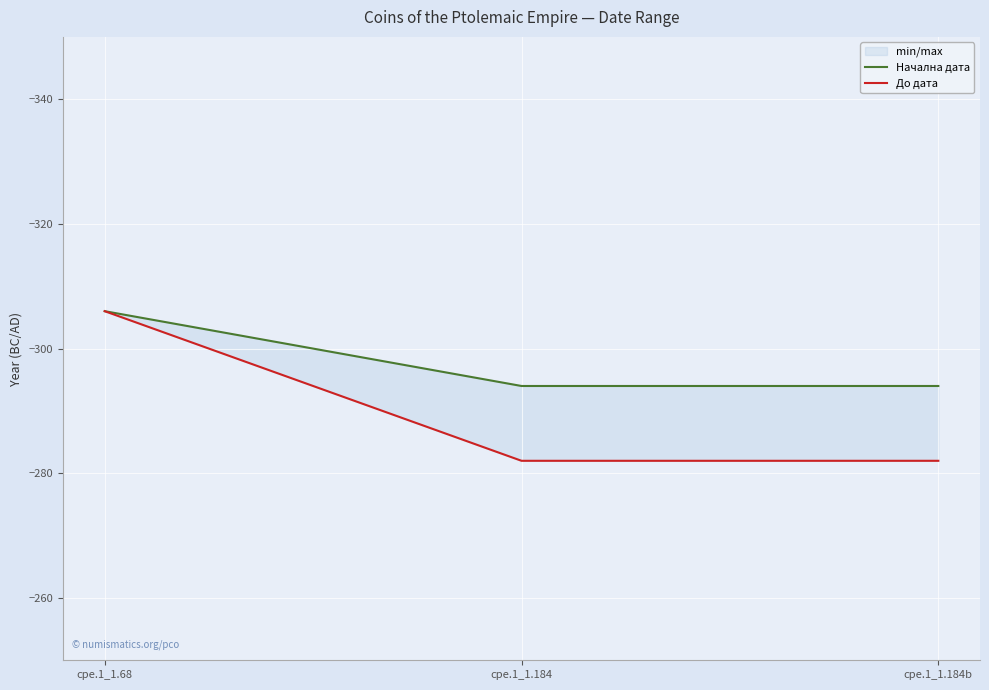

At which label does Начална дата reach its minimum?

cpe.1_1.68